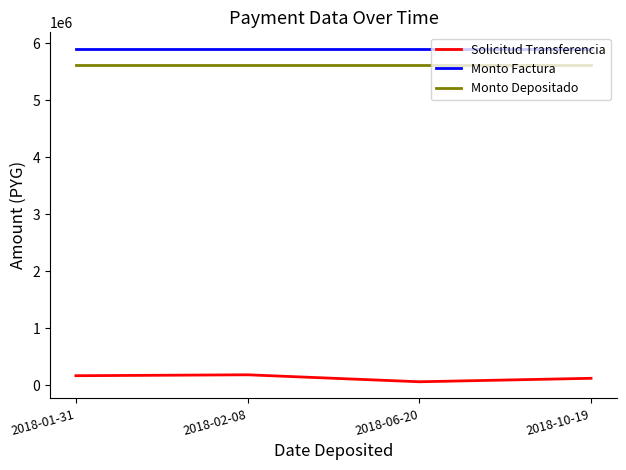

At 2018-06-20, list the series in order from largest to smallest.

Monto Factura, Monto Depositado, Solicitud Transferencia